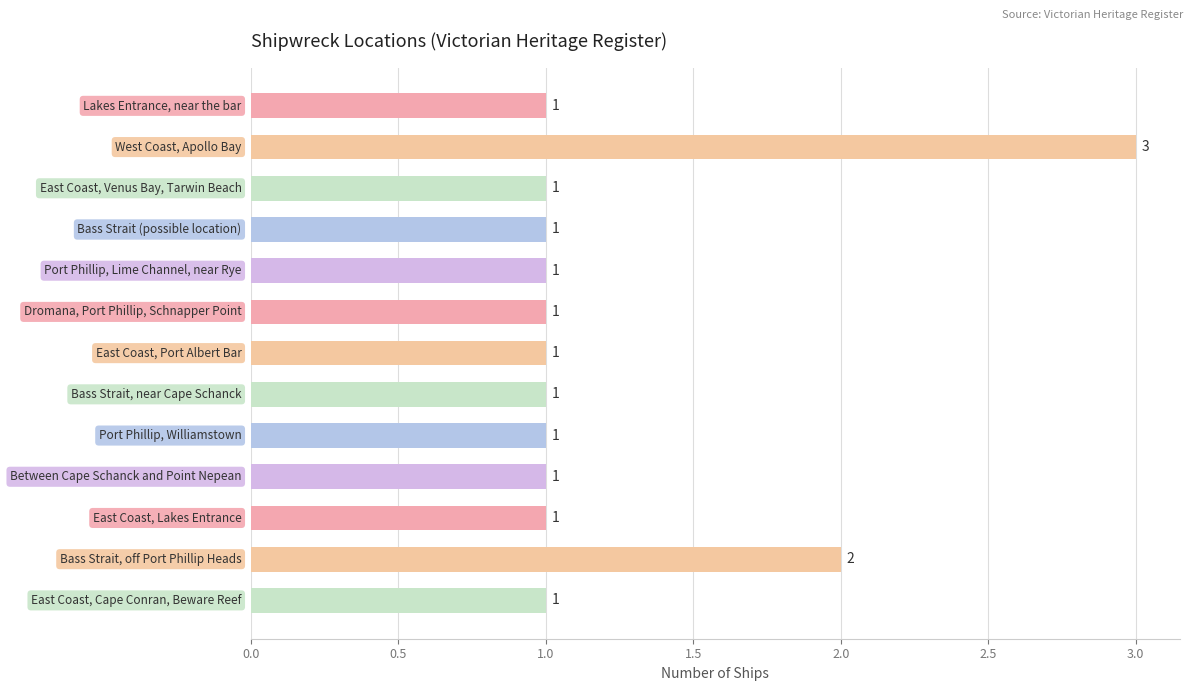

What is the value of the 12th bar from the top?

2